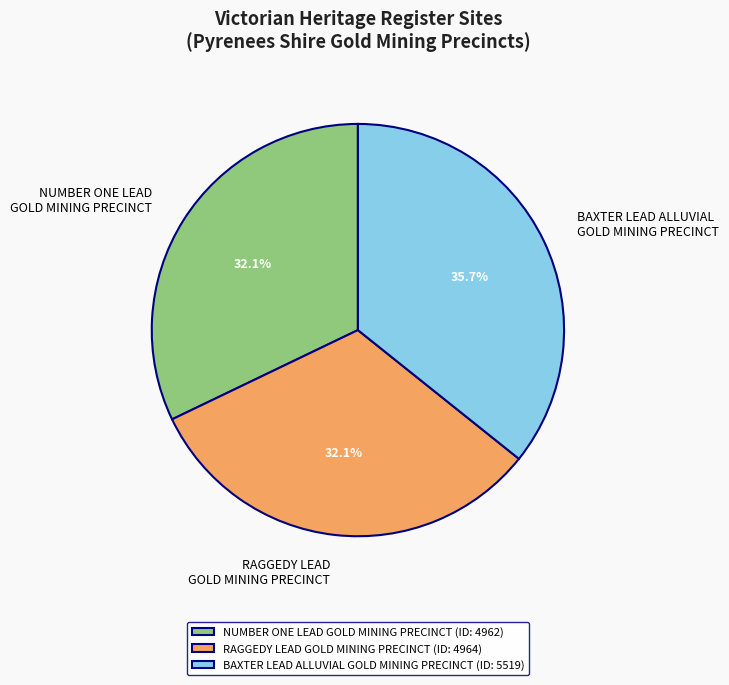

Combined, what portion of the pie is RAGGEDY LEAD GOLD MINING PRECINCT and BAXTER LEAD ALLUVIAL GOLD MINING PRECINCT?

67.9%